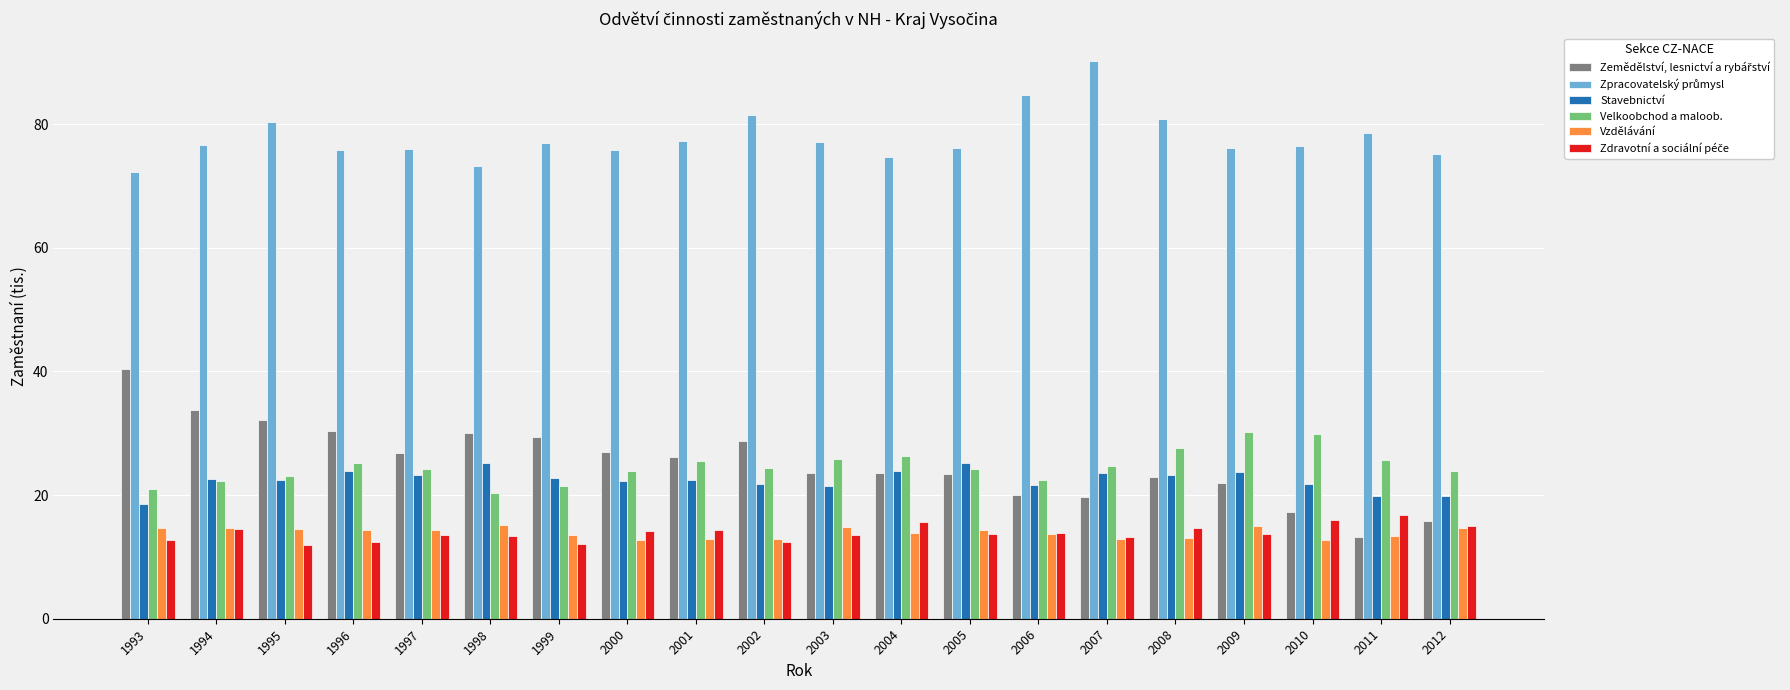

Does the chart contain any negative values?

No